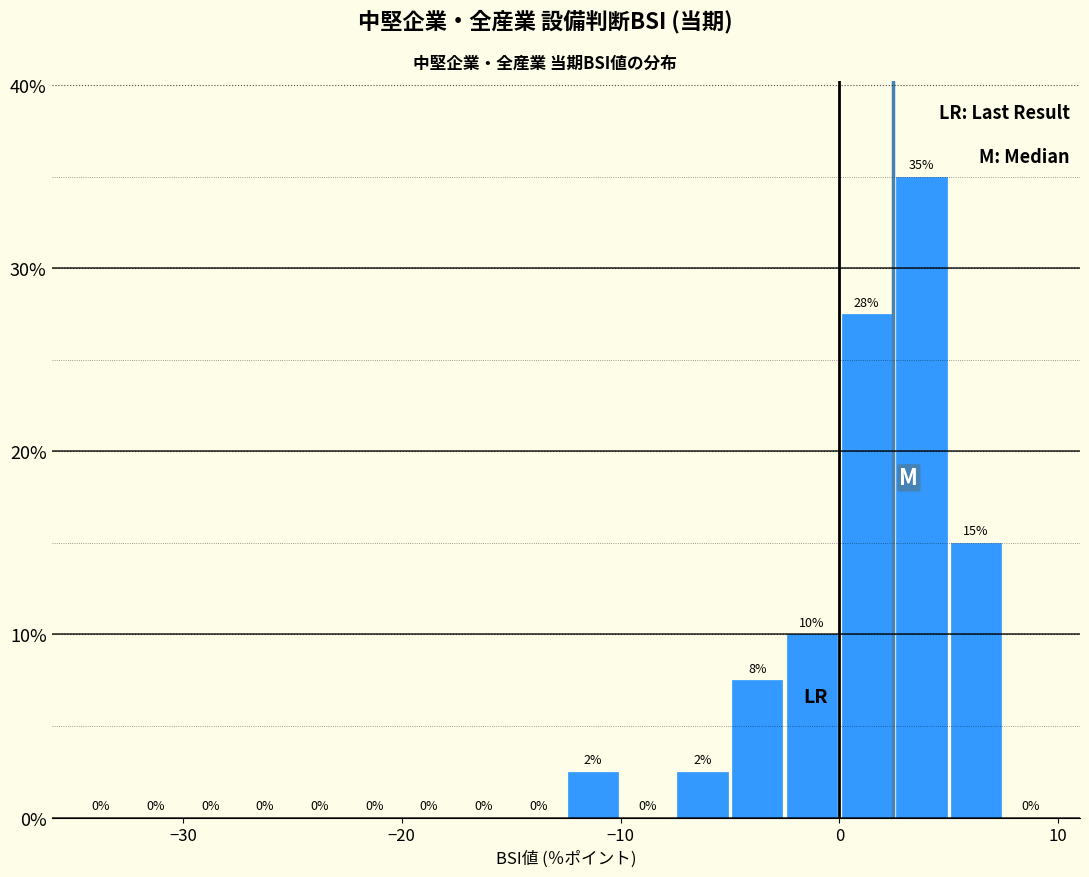

Around what value on the x-axis is the tallest bar? Give the approximate position of its centre, as read against the axis.

4